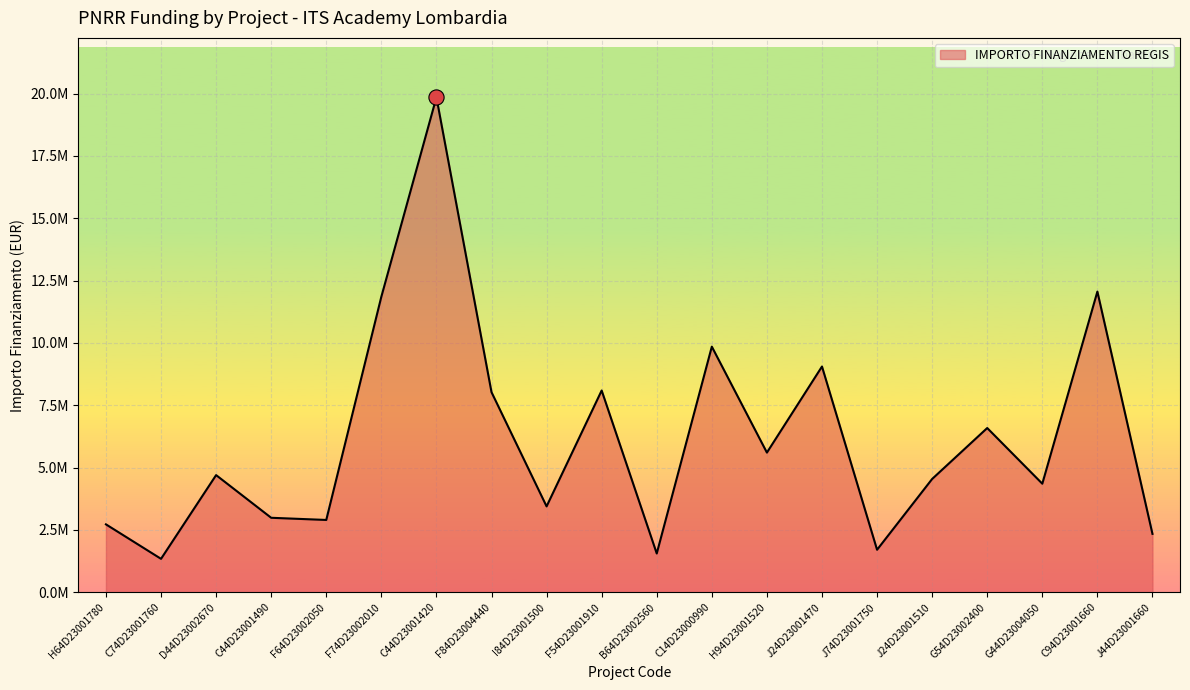

Is this an area chart (filled region under the line)?

Yes